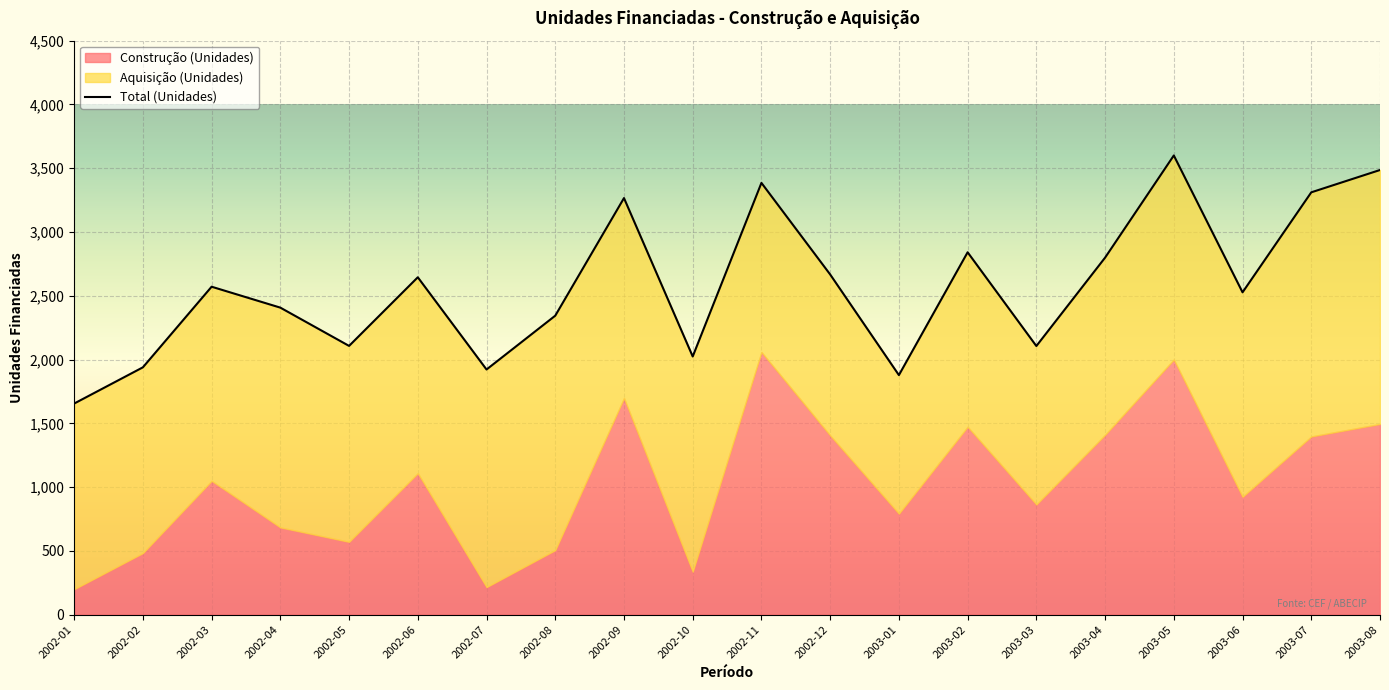

In Construção (Unidades), how many points are higher than both neighbors (excluding endpoints)?

6